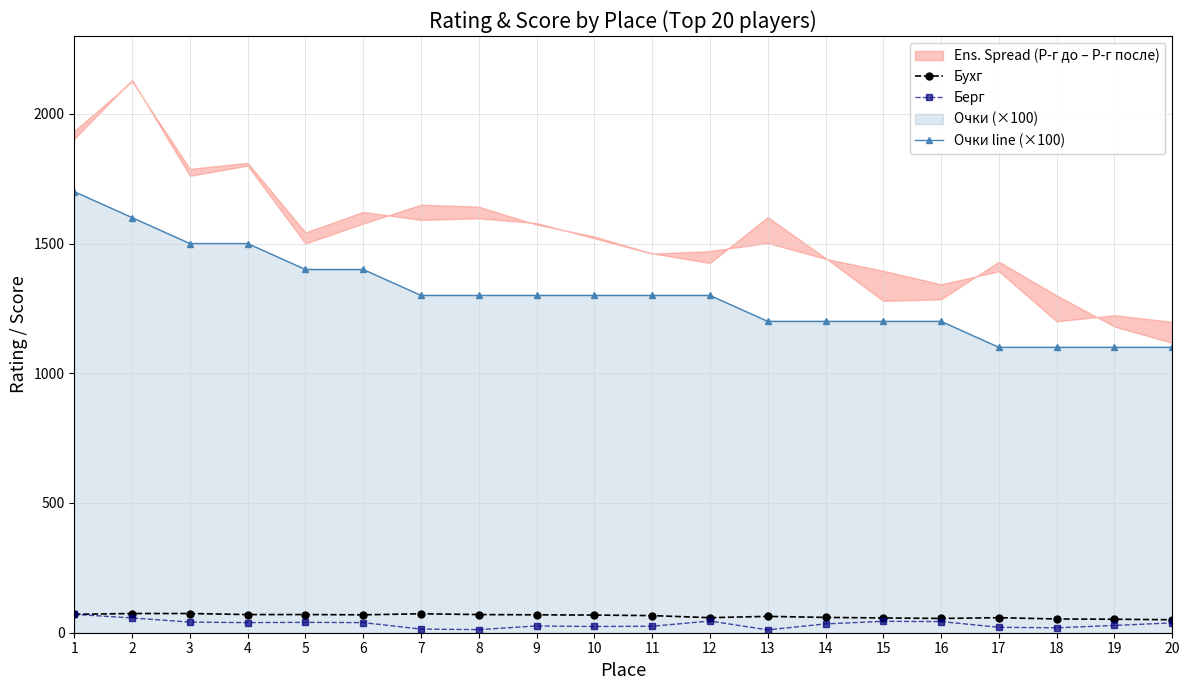

Which series has the largest range (max minus min)?

Очки line (×100)